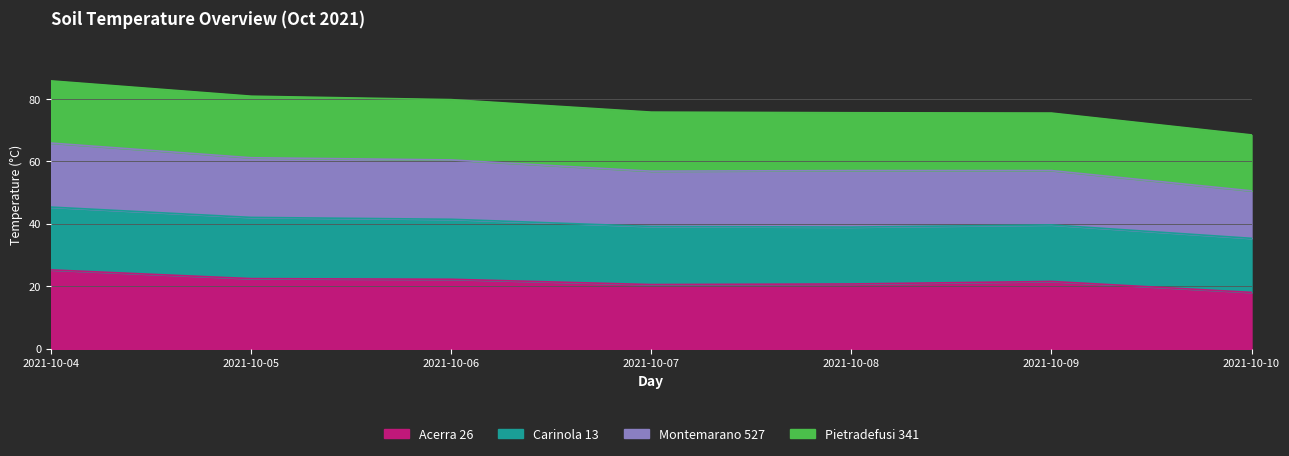

The Acerra 26 series shows 42.1 at 2021-10-04. True or false?

False